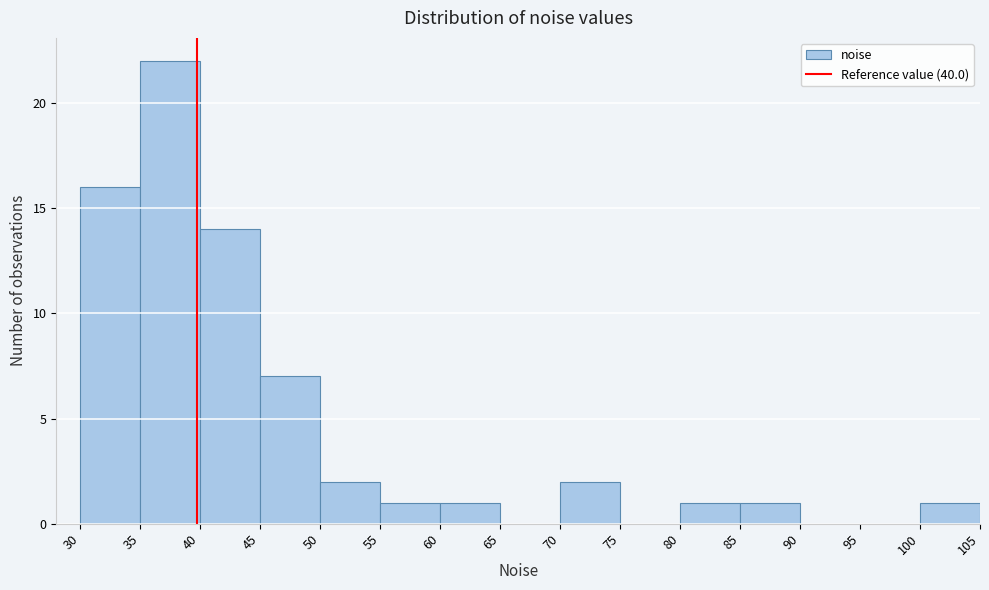

Which range on the x-axis has the tallest bar?

35 to 40